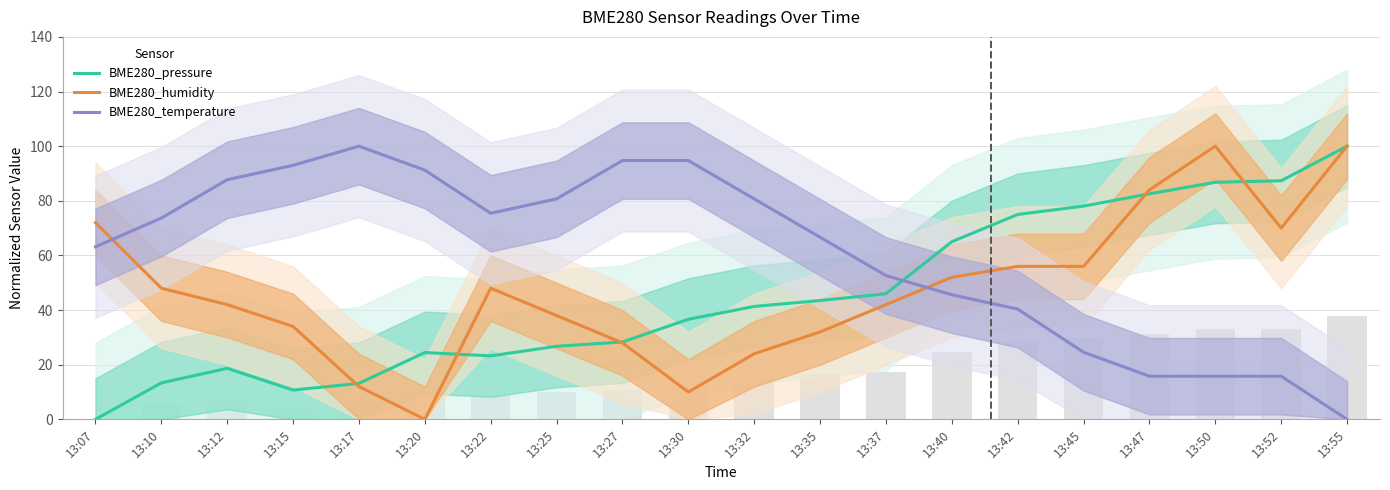

How many groups of bars are there?

20